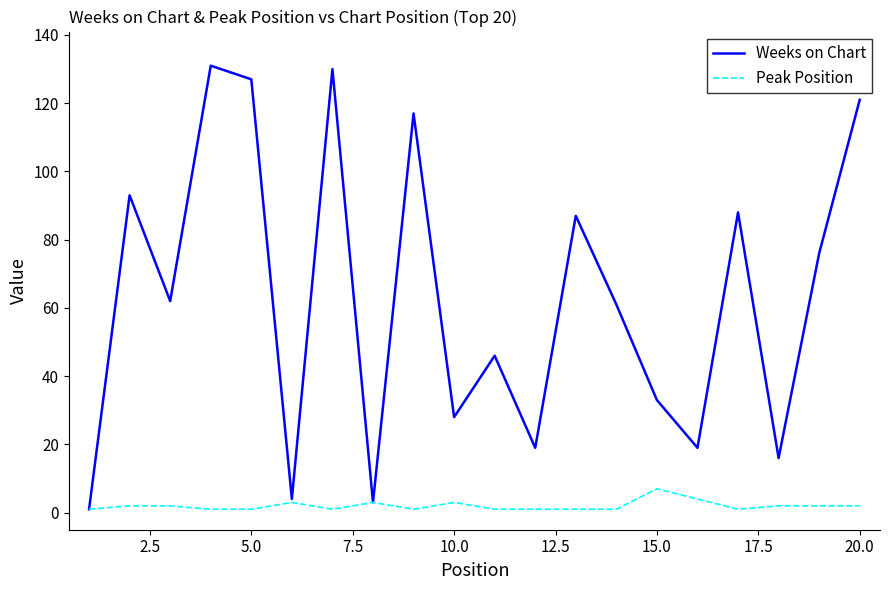

What is the greatest value displayed?

131